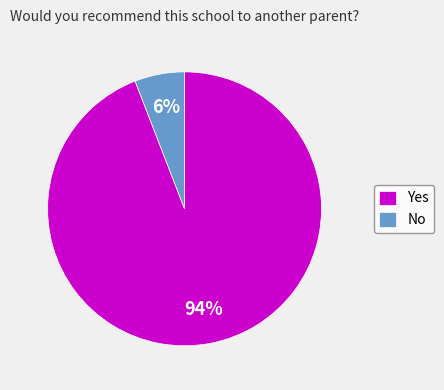

Rank the categories by value from highest to lowest.

Yes, No